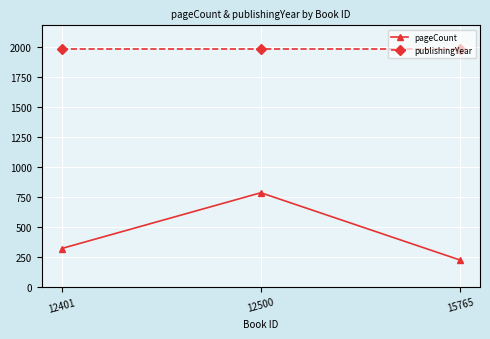

What is the total value across all series at 15765?

2203